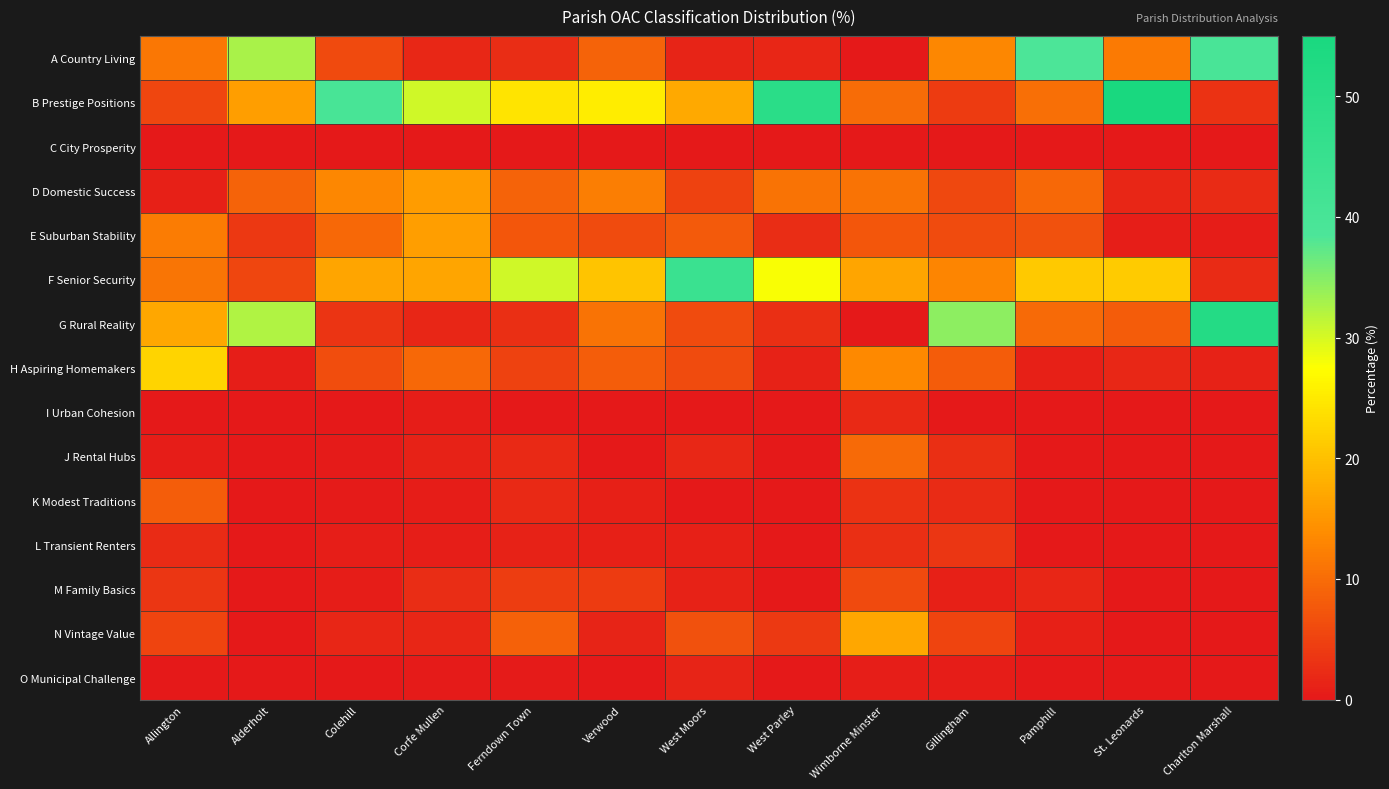

How many distinct data groups are displayed?

15